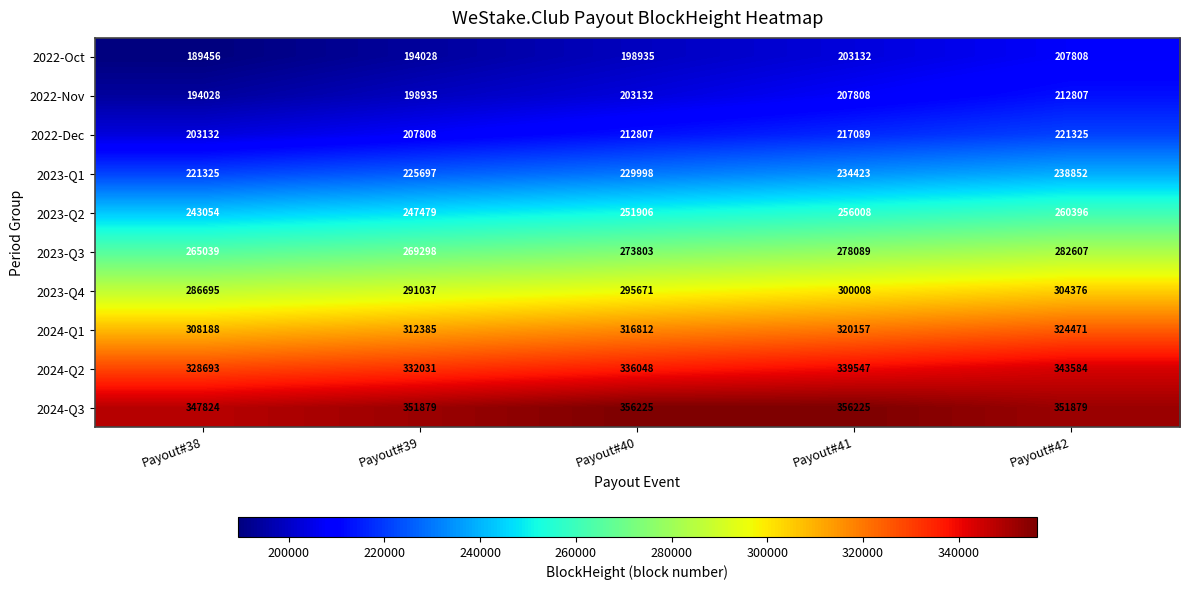

Is it true that 2022-Nov equals 207808 at Payout#41?

True